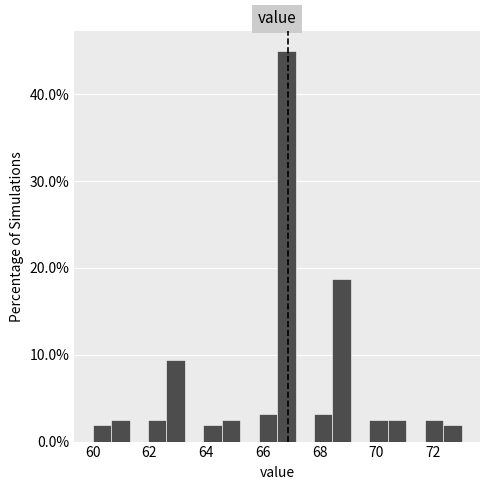

Around what value on the x-axis is the tallest bar? Give the approximate position of its centre, as read against the axis.

66.8